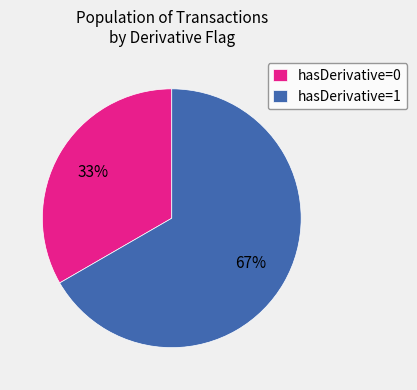

To the nearest percent, what is the average slice percentage?

50%